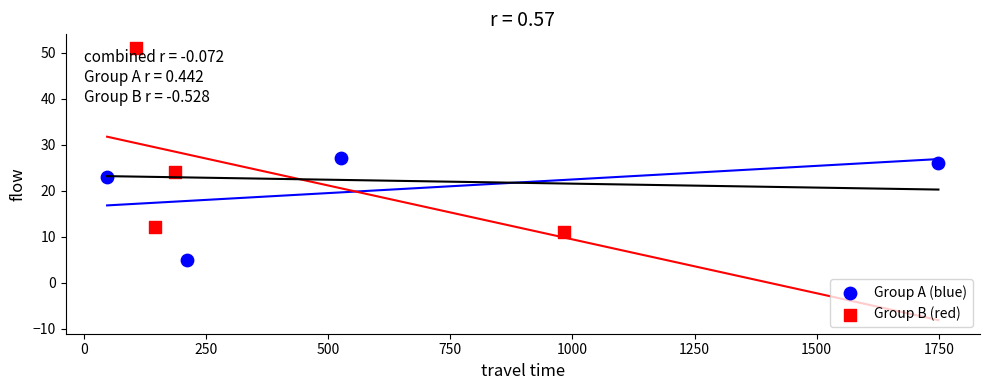

Which series has the largest Y range (max minus min)?

Group B (red)